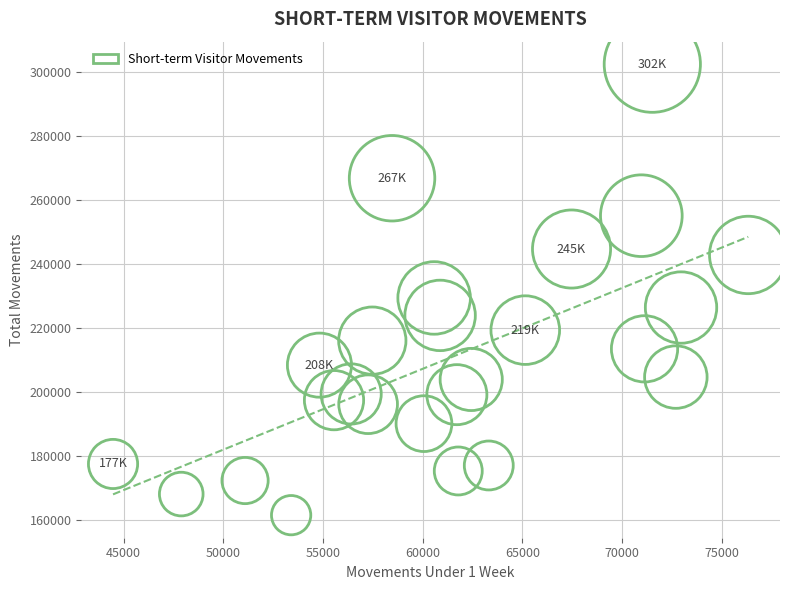

What is the range of Y values (max minus min)?

141000